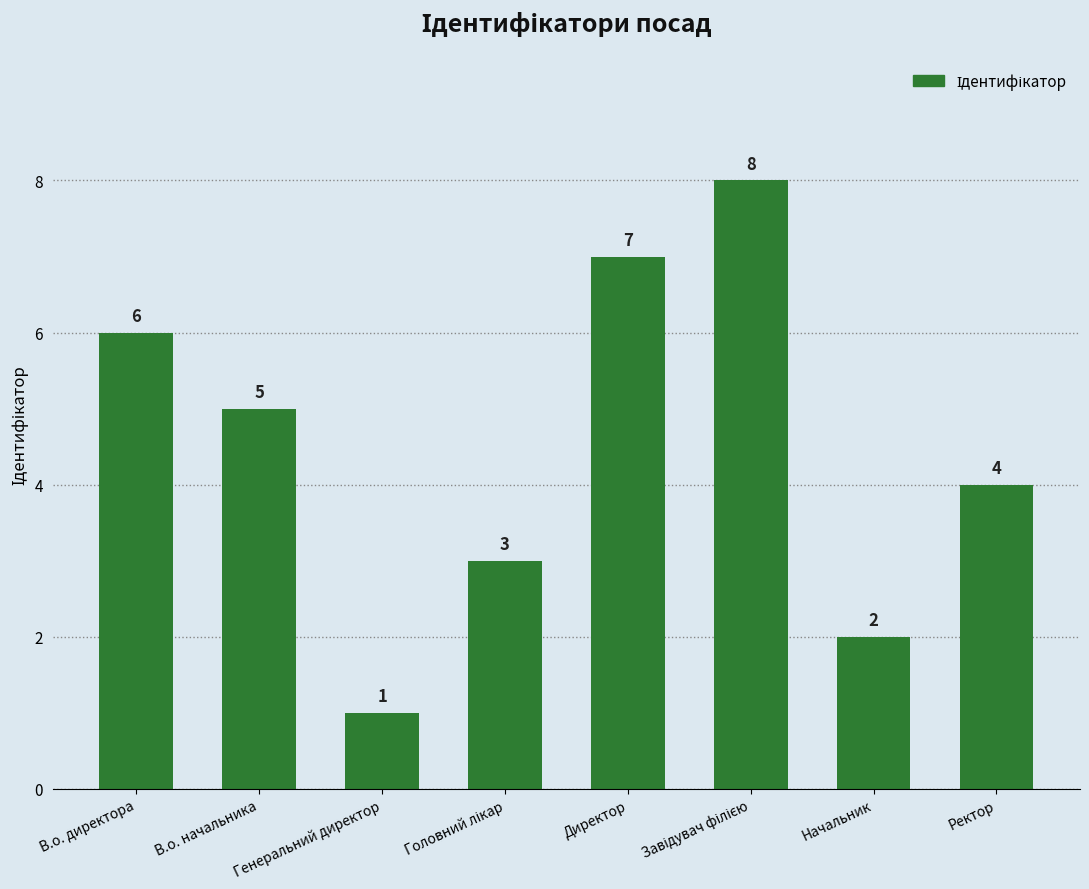

How many data points are less than 5?

4